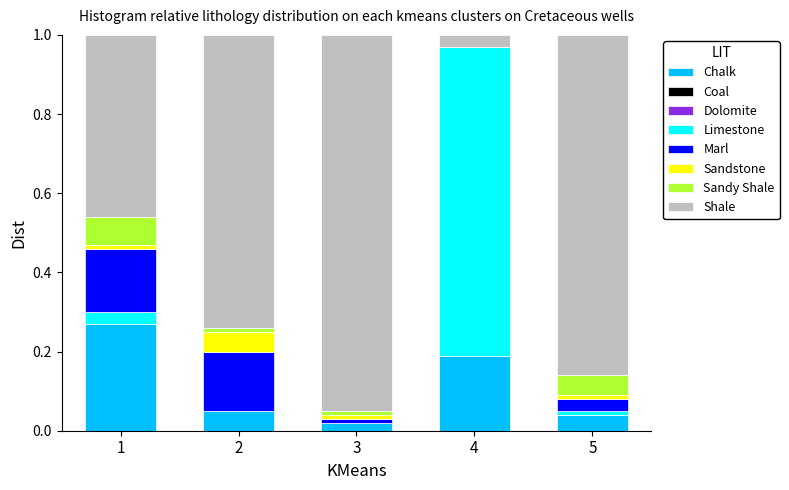

The Chalk series shows 0.1 at 1. True or false?

False